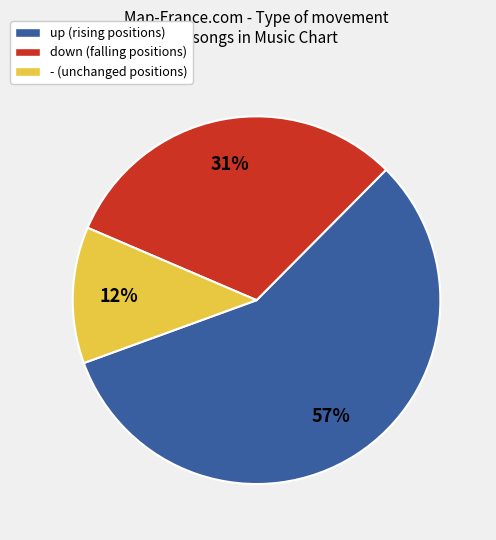

Count the number of slices in the pie.

3